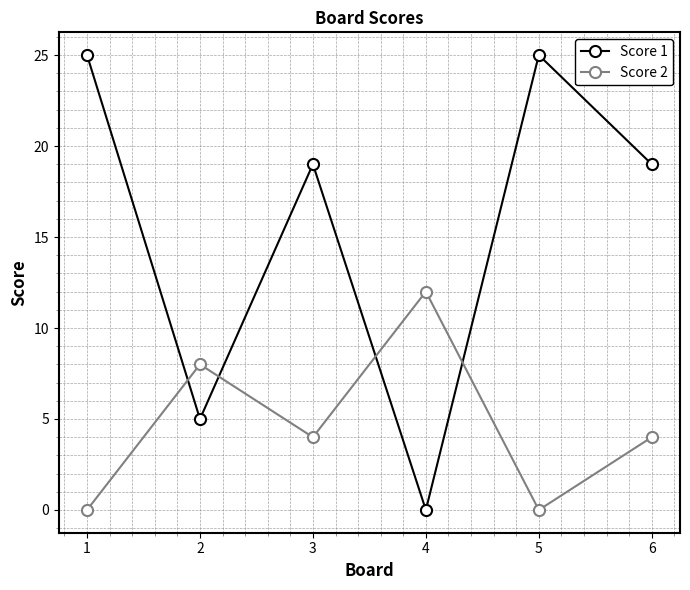

Reading right to left, list all the values displayed in this chart.

Score 1: 19	25	0	19	5	25
Score 2: 4	0	12	4	8	0